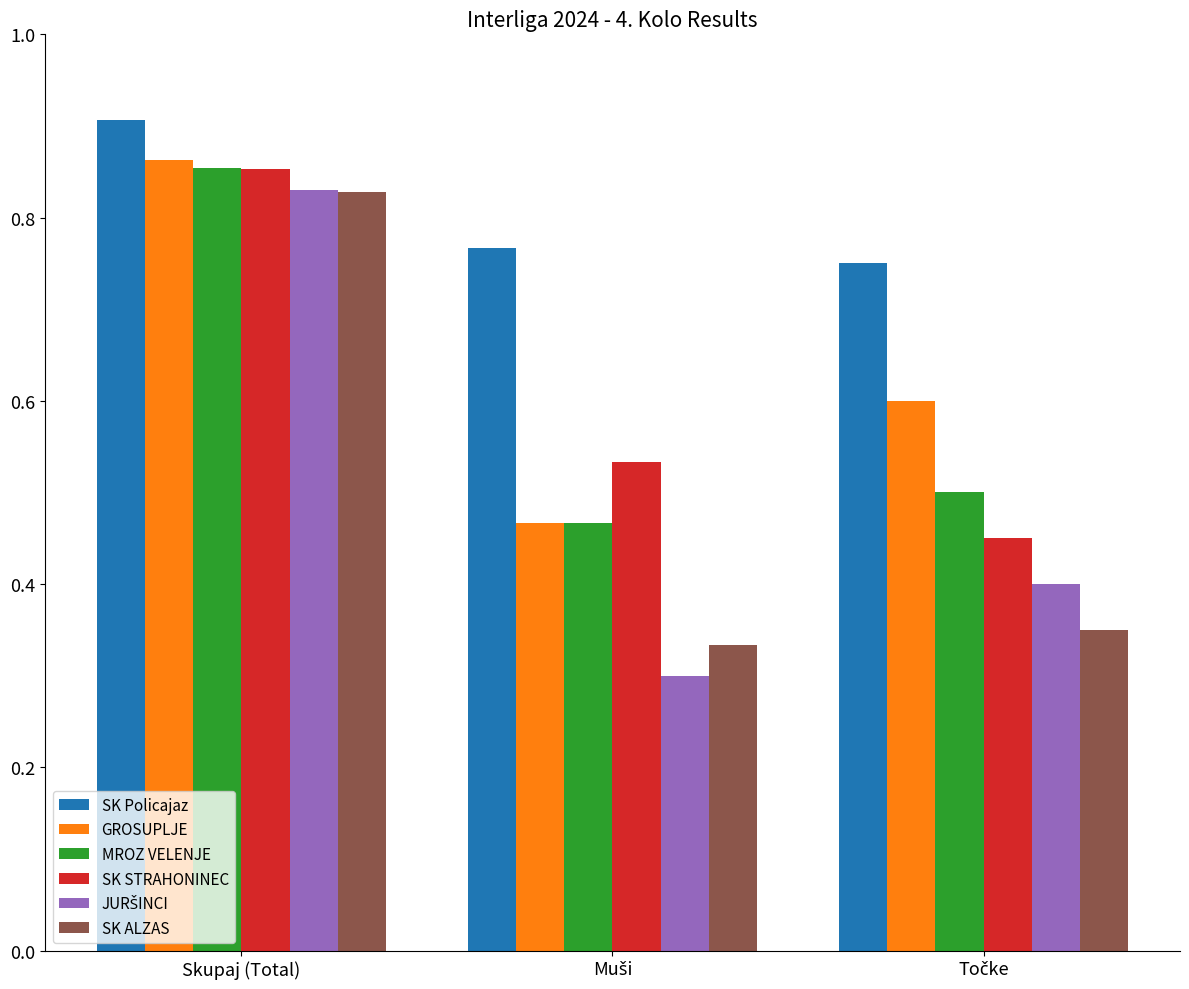

How many series are shown in this chart?

6